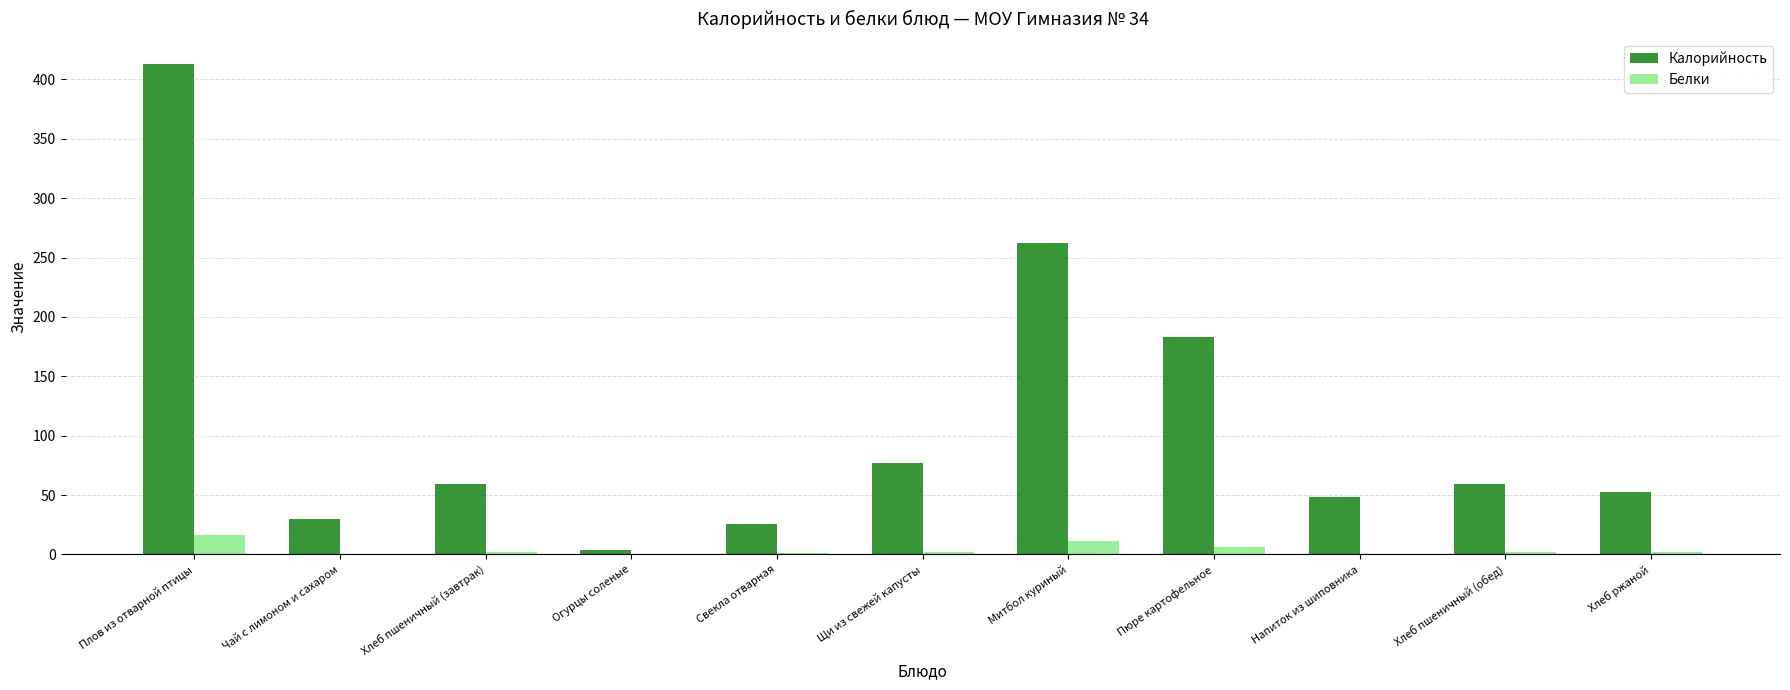

Which label corresponds to the largest value in the chart?

Плов из отварной птицы